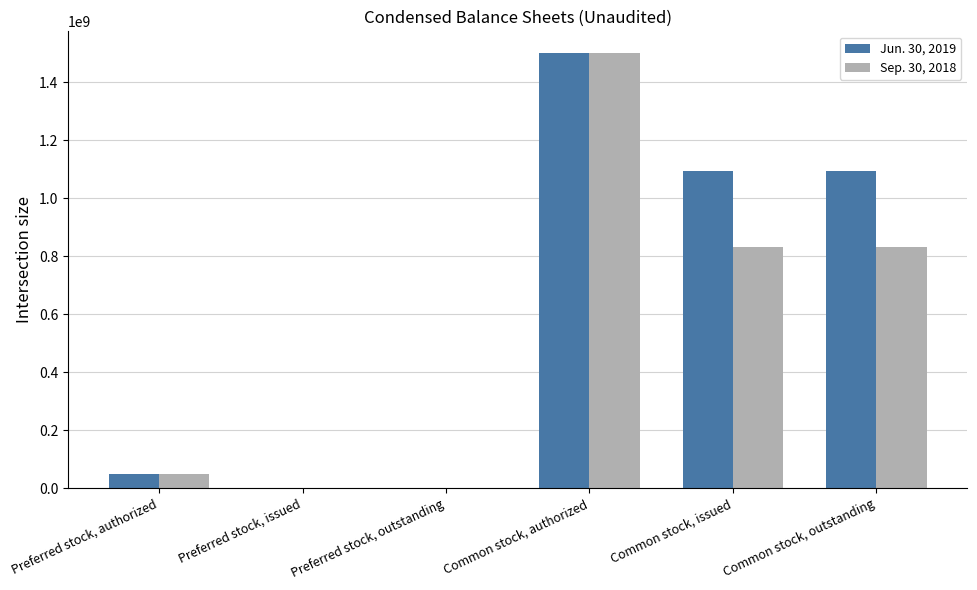

At which label does Sep. 30, 2018 first exceed 832013272?

Common stock, authorized